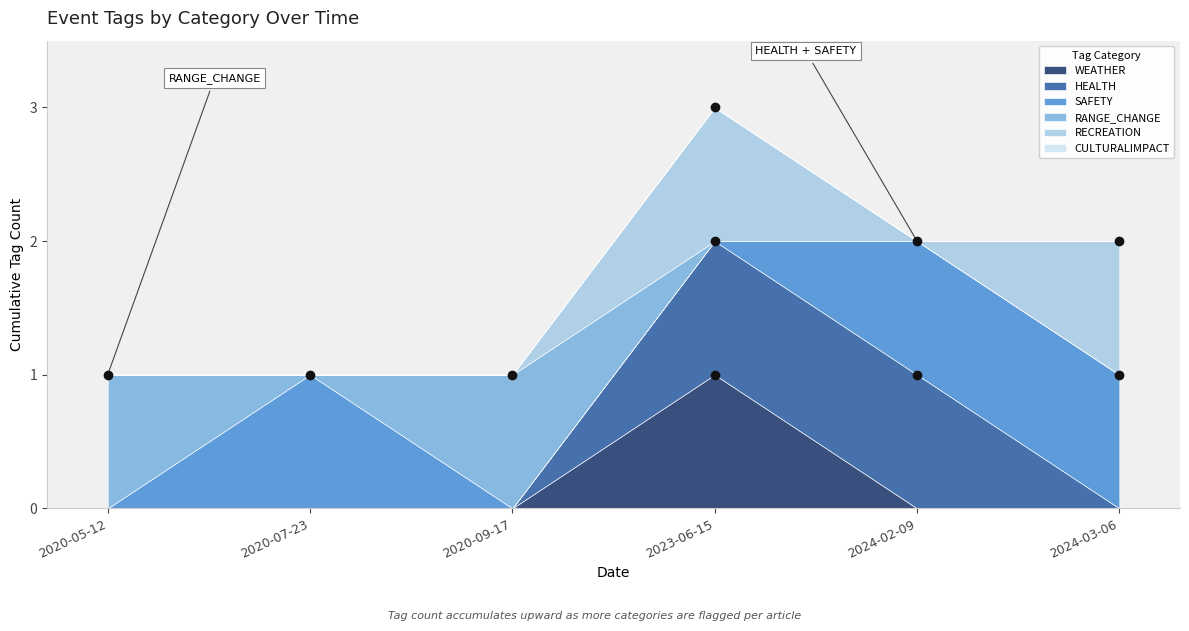

At which label is WEATHER closest to 0?

2020-05-12